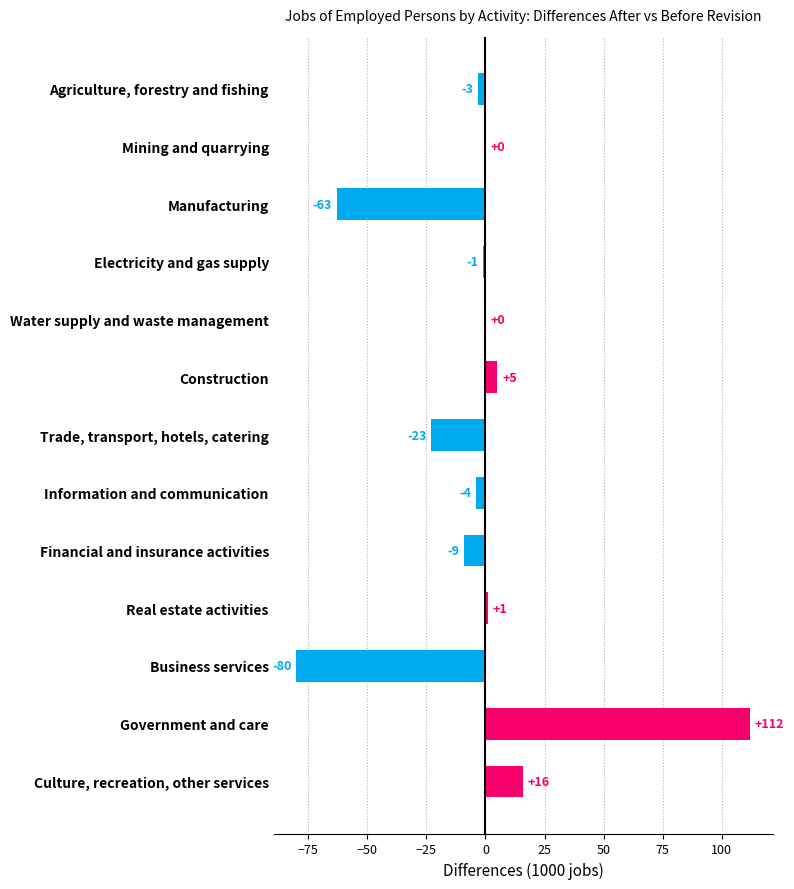

What is the sum of all values?

-49